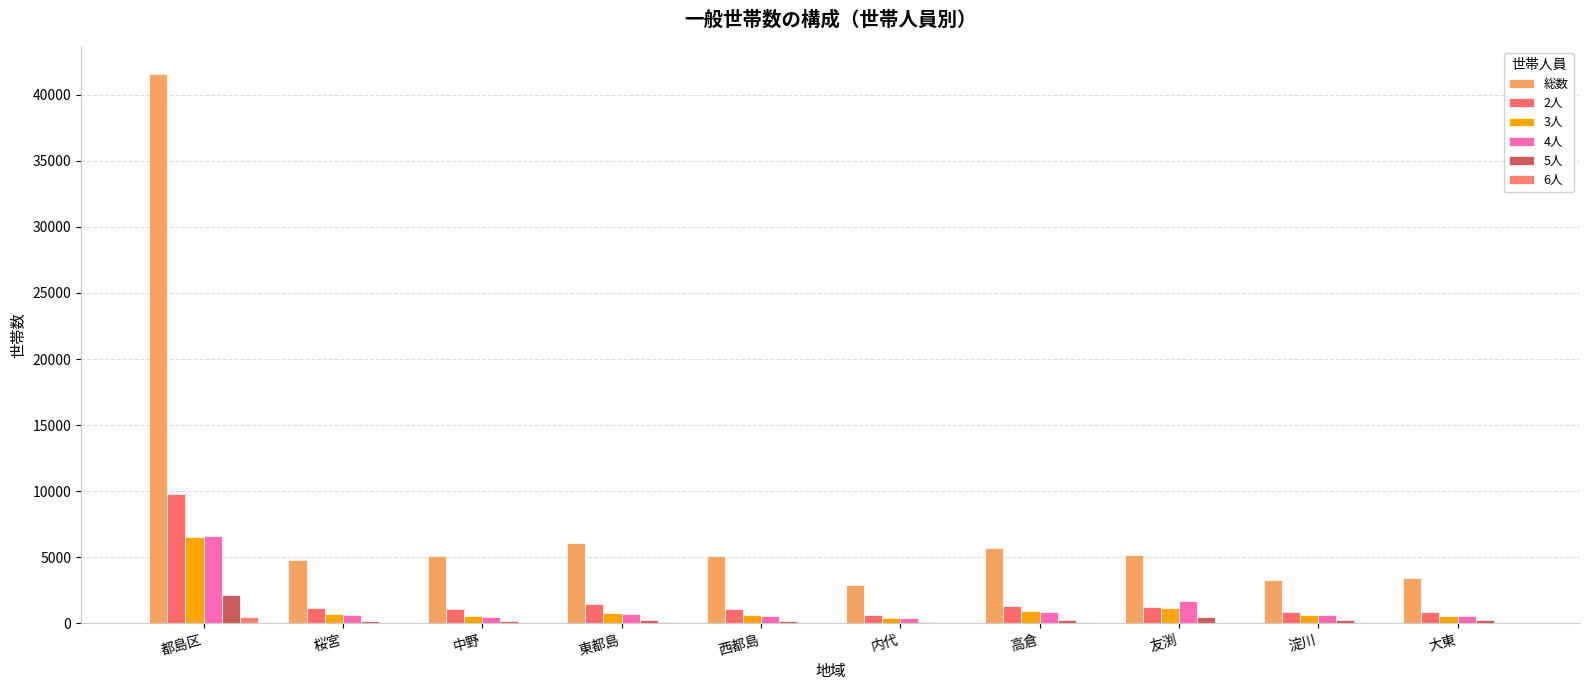

What is the difference between the maximum and second lowest values in the 4人 series?

6066